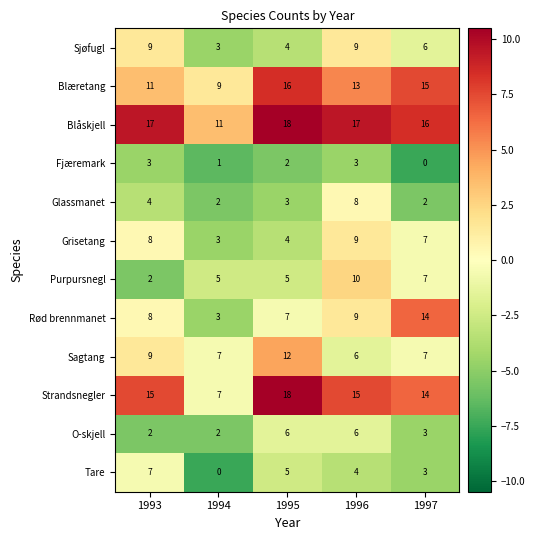

Rank the categories by Tare value from lowest to highest.

1994, 1997, 1996, 1995, 1993